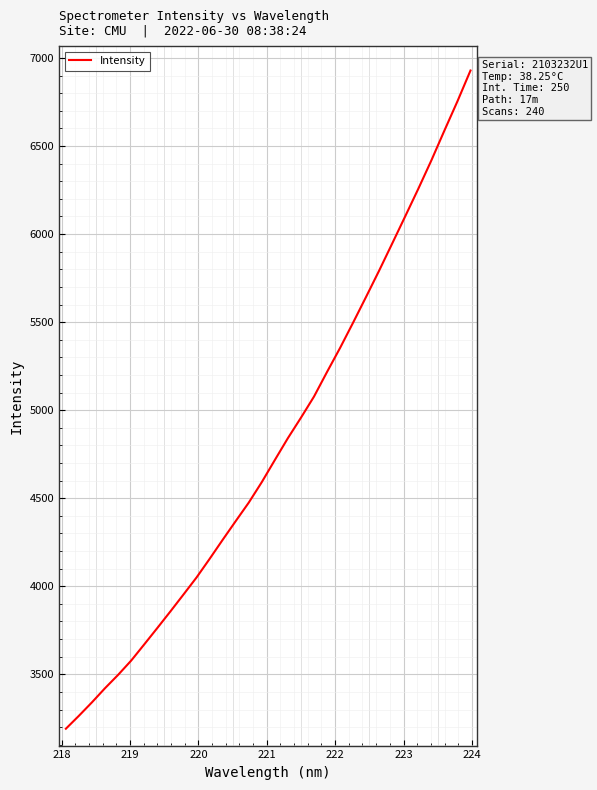

What is the difference between the maximum and minimum values?

3737.9